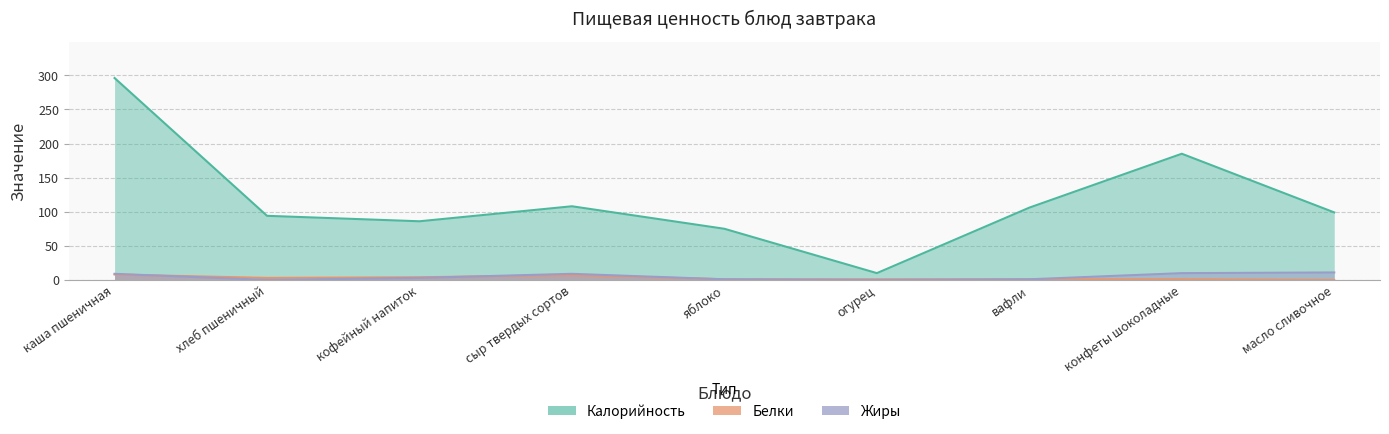

Reading left to right, transcribe all the data shown in this chart.

Калорийность: каша пшеничная=296	хлеб пшеничный=94	кофейный напиток=86	сыр твердых сортов=108	яблоко=75	огурец=10	вафли=106	конфеты шоколадные=185	масло сливочное=99
Белки: каша пшеничная=8	хлеб пшеничный=3	кофейный напиток=4	сыр твердых сортов=7	яблоко=1	огурец=1	вафли=1	конфеты шоколадные=1	масло сливочное=0
Жиры: каша пшеничная=9	хлеб пшеничный=0	кофейный напиток=3	сыр твердых сортов=9	яблоко=1	огурец=0	вафли=1	конфеты шоколадные=10	масло сливочное=11